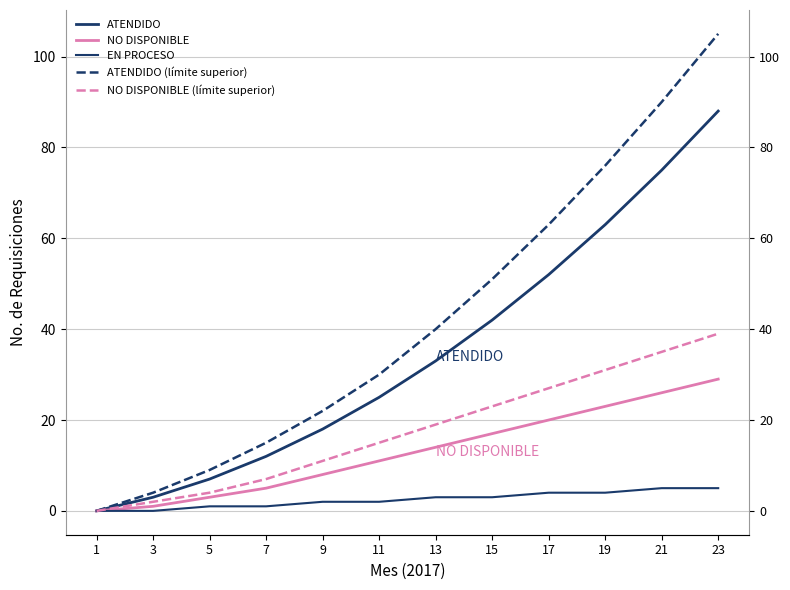

What is the difference between the maximum and minimum values in the ATENDIDO (límite superior) series?

105